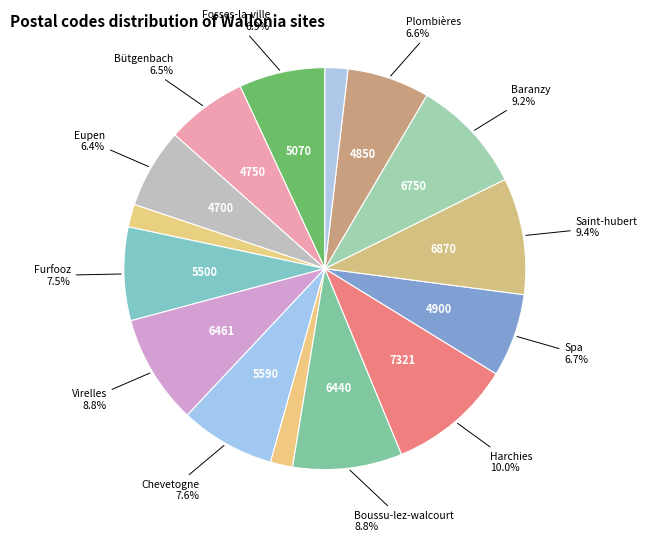

How many slices are in this pie chart?

15